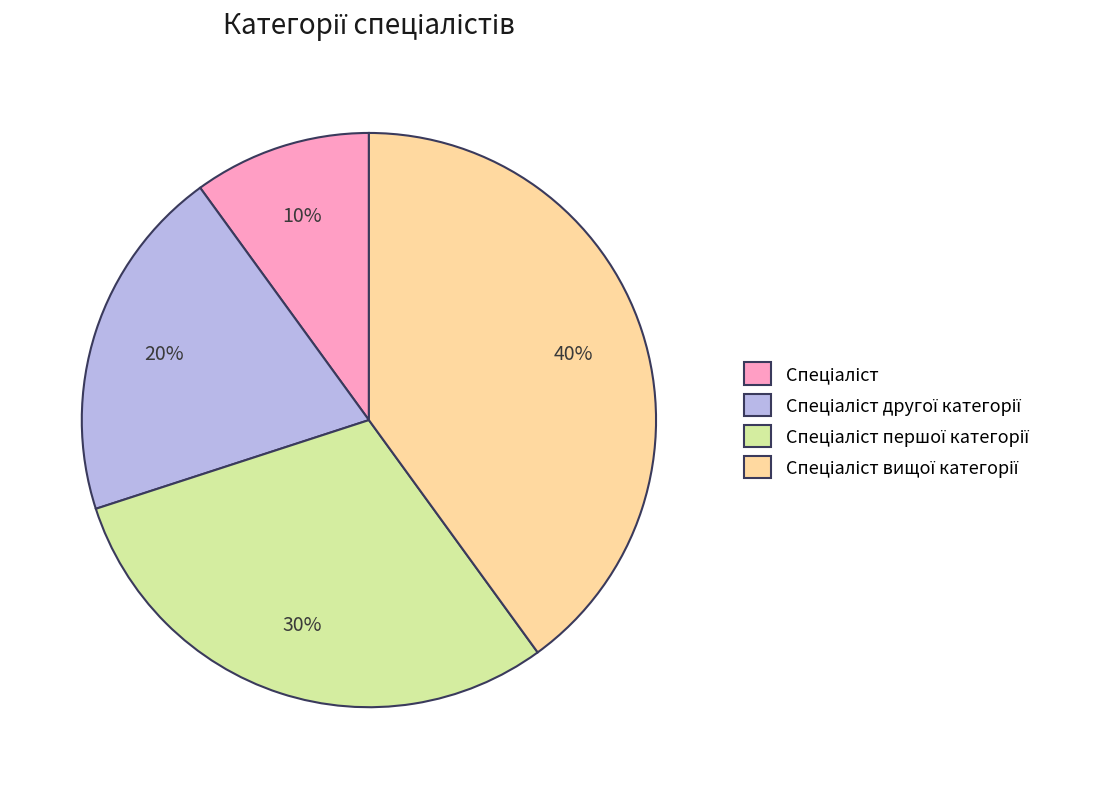

To the nearest percent, what is the difference between the largest and smallest slice percentages?

30%